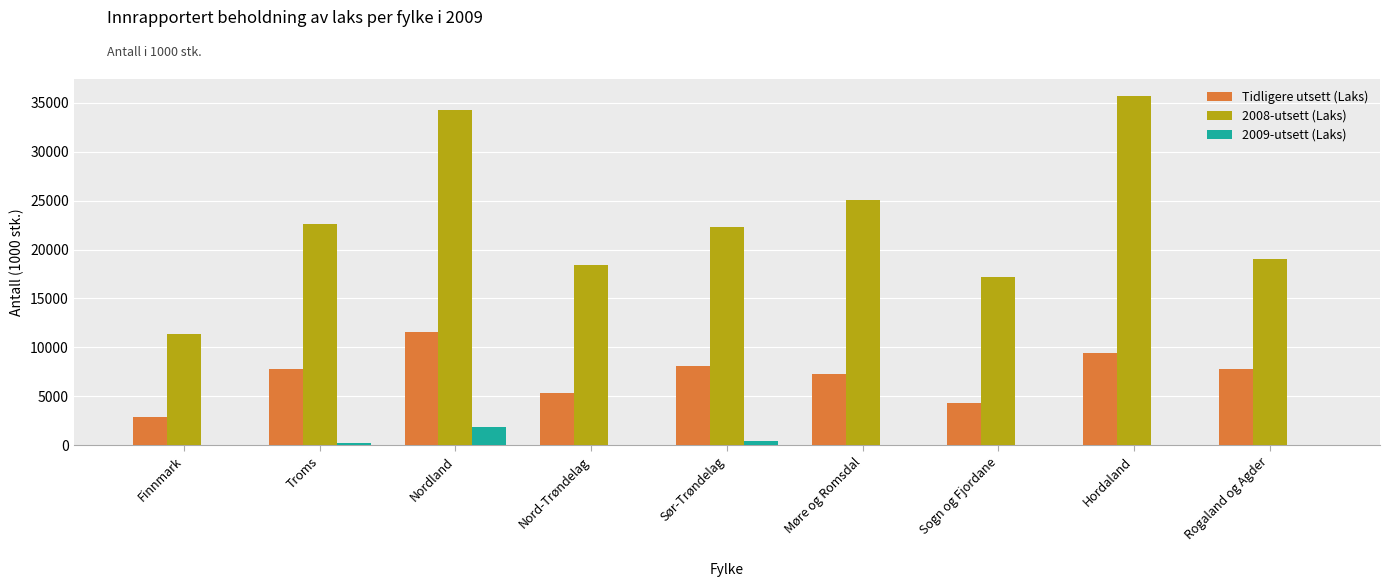

What is the spread (max minus min) of values at Møre og Romsdal?

25016.4